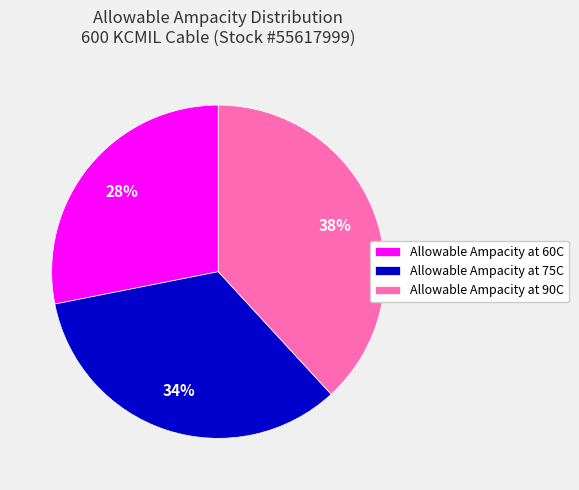

Which has a higher value, Allowable Ampacity at 75C or Allowable Ampacity at 60C?

Allowable Ampacity at 75C